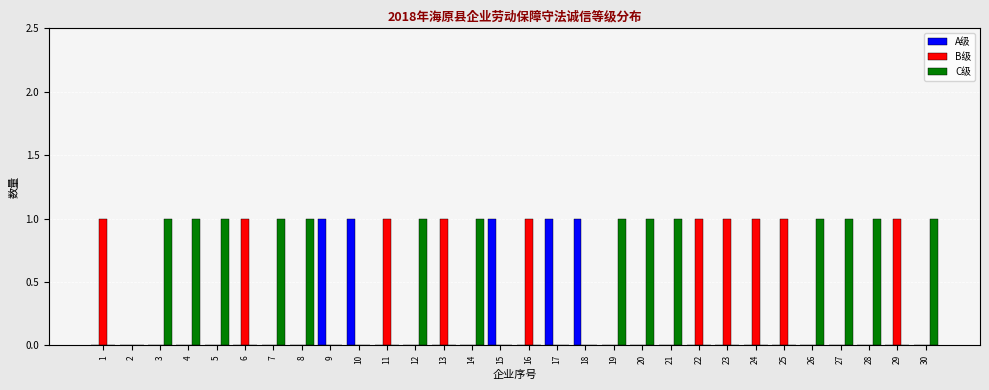

Which series has the largest total across all categories?

C级